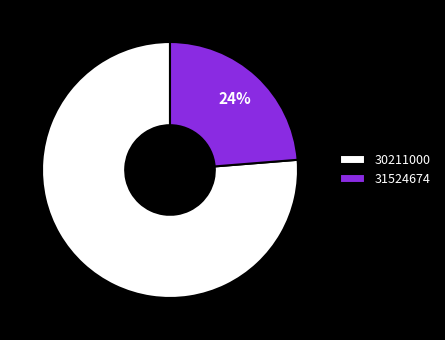

How many slices are in this pie chart?

2